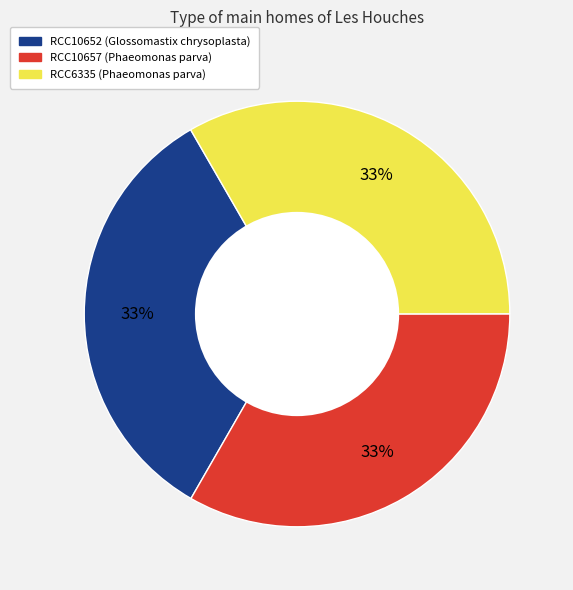

True or false: RCC10652 accounts for 44% of the total.

False